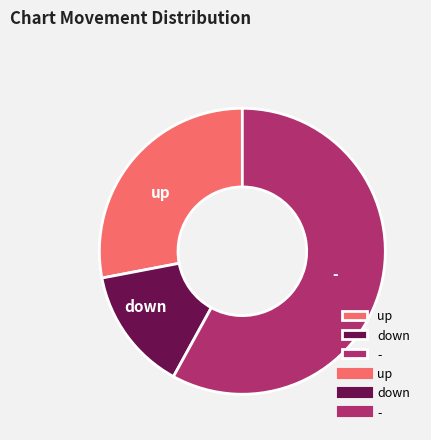

What is the ratio of the value at up to the value at down?

2.0